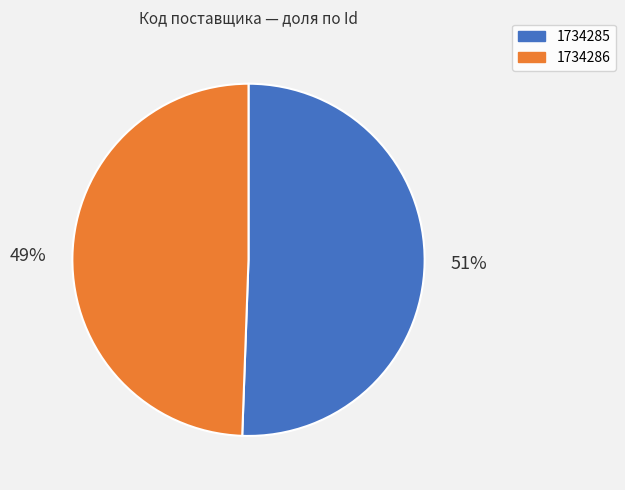

Which category has the biggest portion of the pie?

1734285